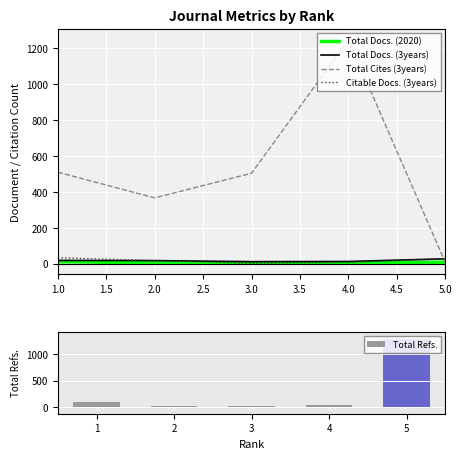

What is the lowest value of the Total Docs. (2020) series?

5